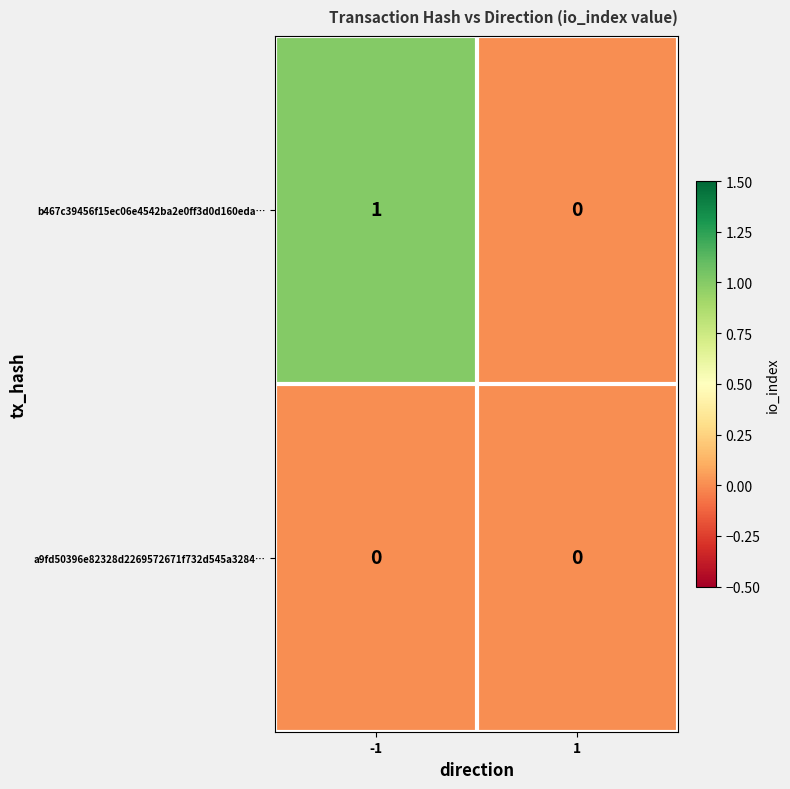

True or false: b467c39456f15ec06e4542ba2e0ff3d0d160eda… has a value of 0 at 1.

True